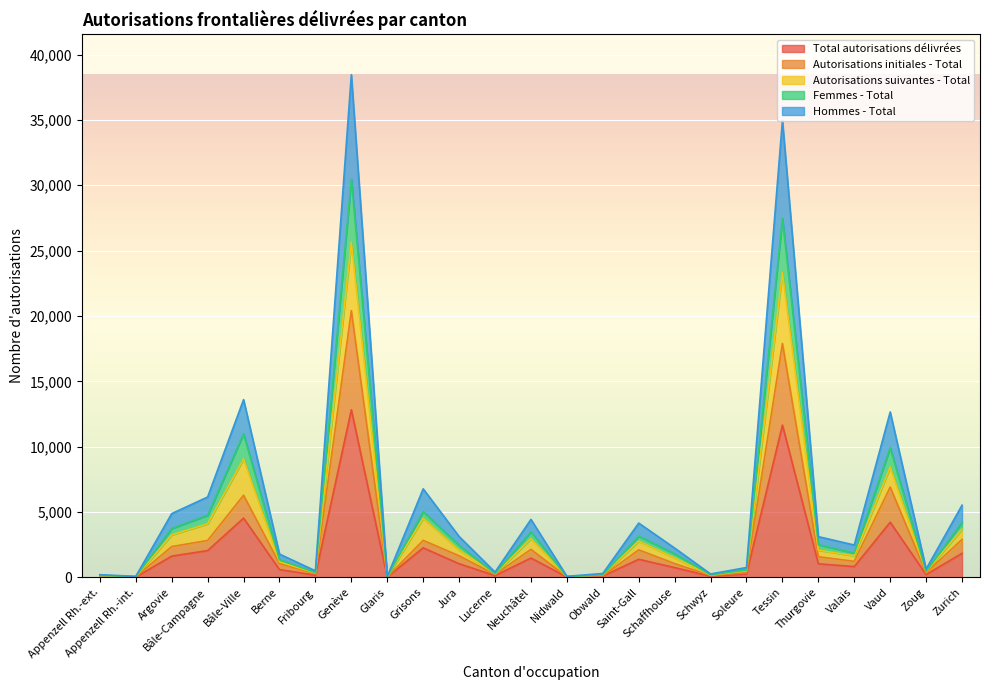

What are all the series names shown in the legend?

Total autorisations délivrées, Autorisations initiales - Total, Autorisations suivantes - Total, Femmes - Total, Hommes - Total